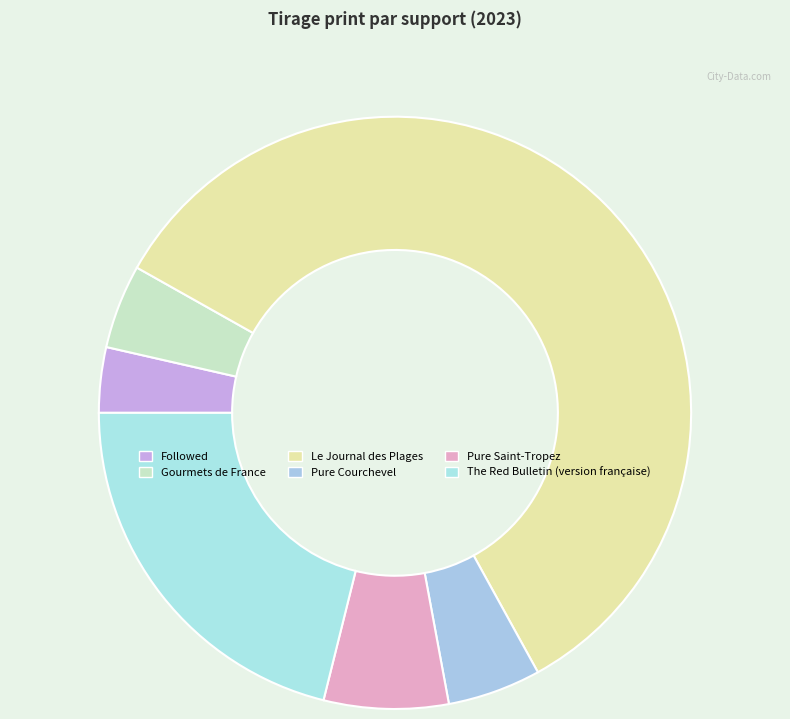

To the nearest percent, what is the average slice percentage?

17%